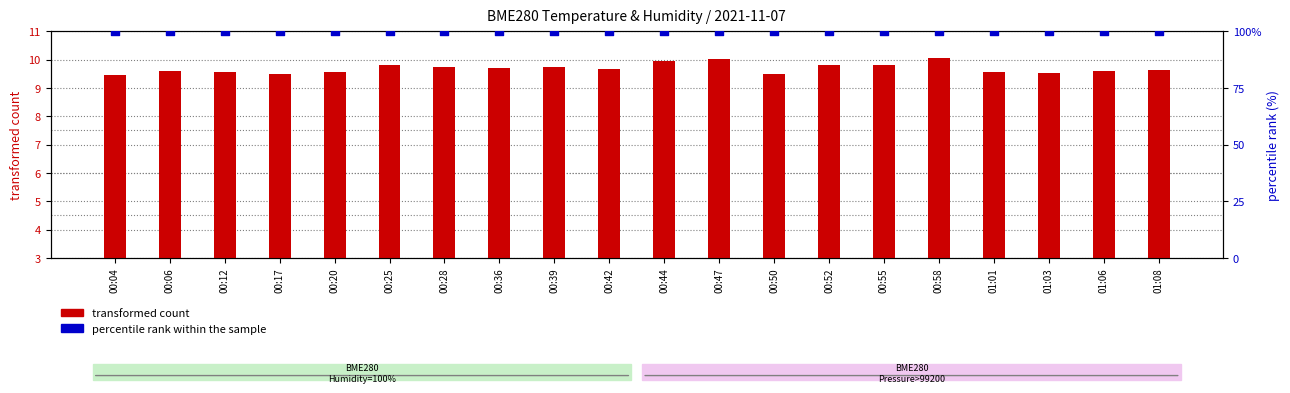

Which series has the largest Y range (max minus min)?

transformed count